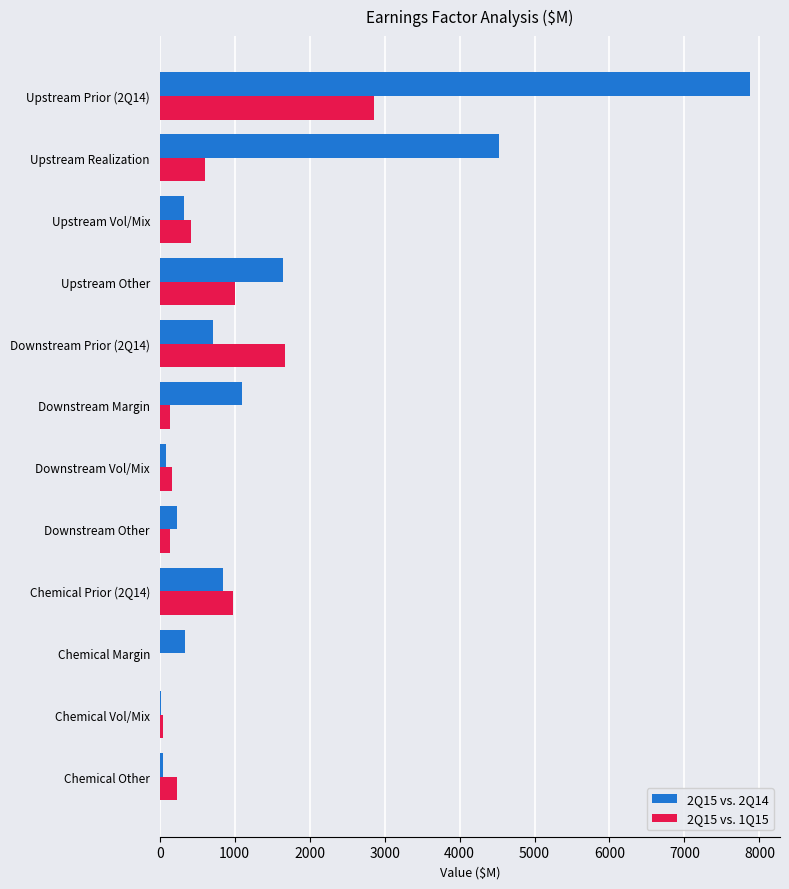

What is the sum of all 2Q15 vs. 1Q15 values?

8244